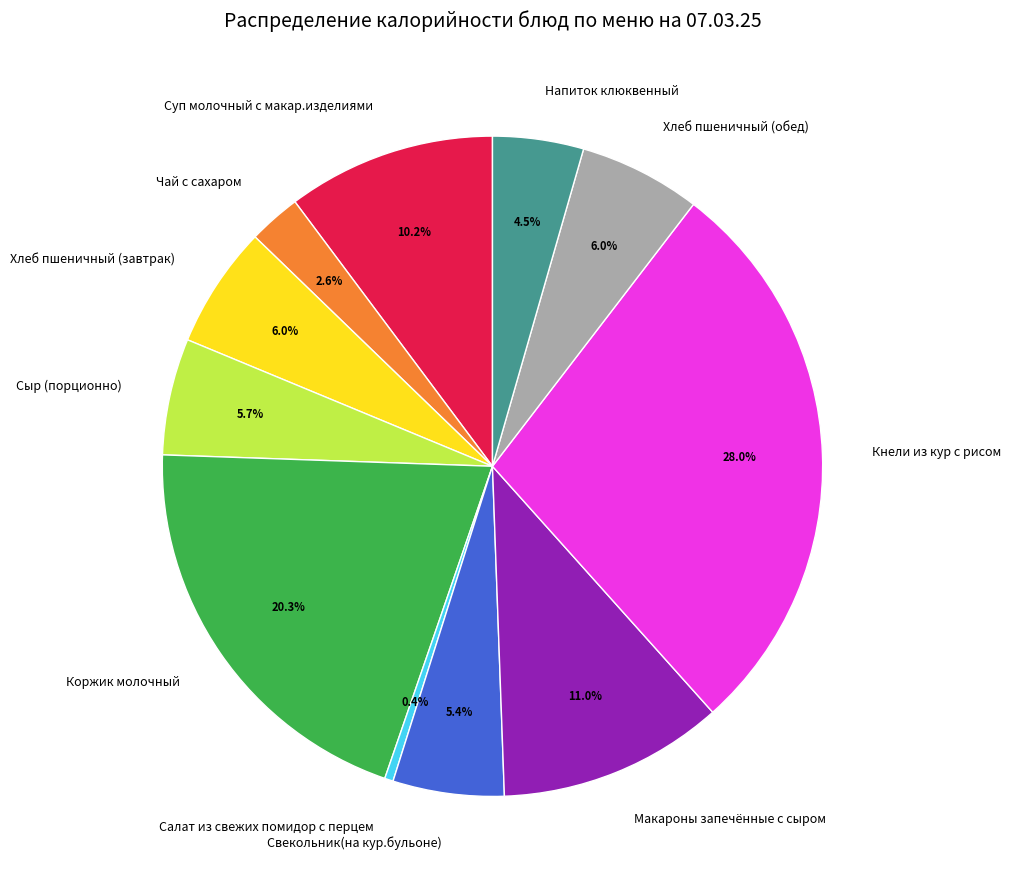

Between Салат из свежих помидор с перцем and Хлеб пшеничный (обед), which is larger?

Хлеб пшеничный (обед)